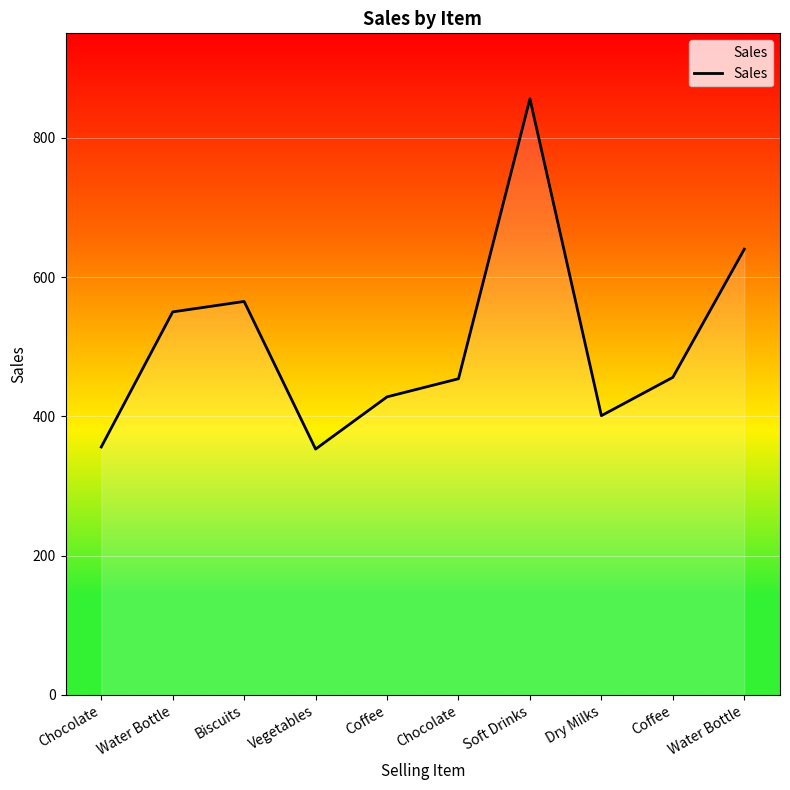

Does the chart have visible grid lines?

Yes